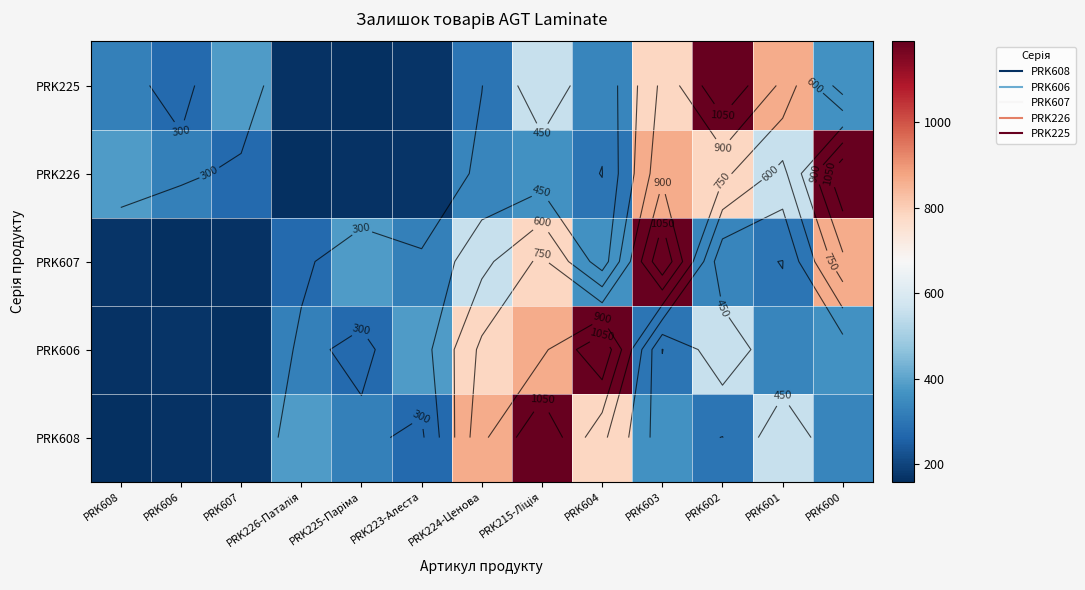

What is the difference between the maximum and minimum values in the PRK606 series?

1028